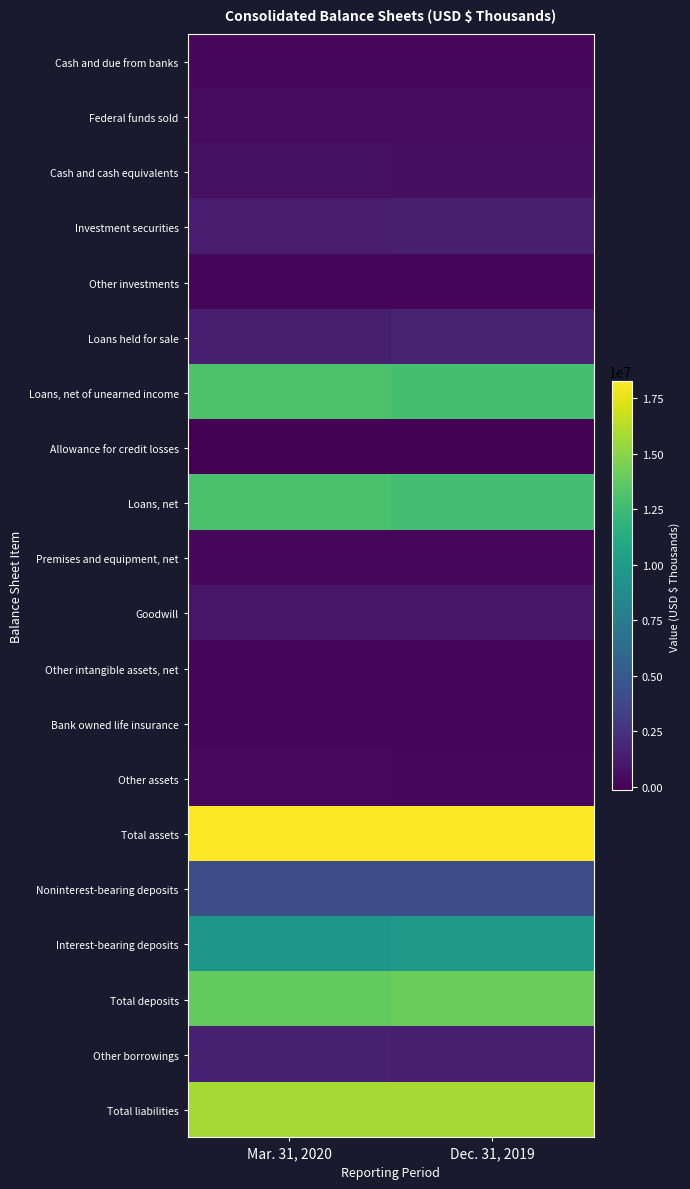

Between Dec. 31, 2019 and Mar. 31, 2020, which is larger?

Mar. 31, 2020